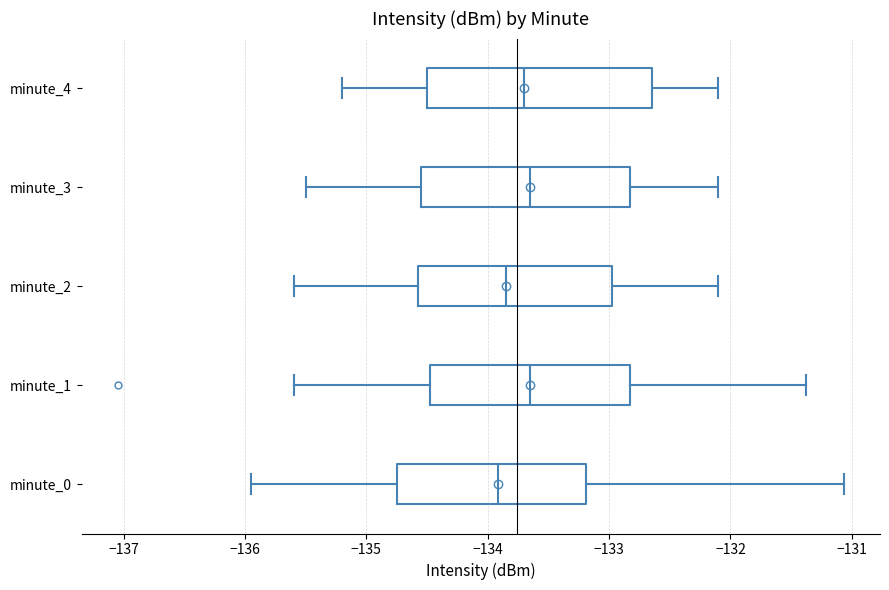

Reading bottom to top, transcribe this box plot: for each box, give where its median line is, the range the box spans, and where its two whiskers end, as read against the x-axis. The values are not printed on the chart, so give them approximately, as read against the axis.

minute_0: median -133.9, box -134.7 to -133.2, whiskers -135.9 to -131.1
minute_1: median -133.6, box -134.5 to -132.8, whiskers -135.6 to -131.4
minute_2: median -133.8, box -134.6 to -133.0, whiskers -135.6 to -132.1
minute_3: median -133.6, box -134.5 to -132.8, whiskers -135.5 to -132.1
minute_4: median -133.7, box -134.5 to -132.6, whiskers -135.2 to -132.1